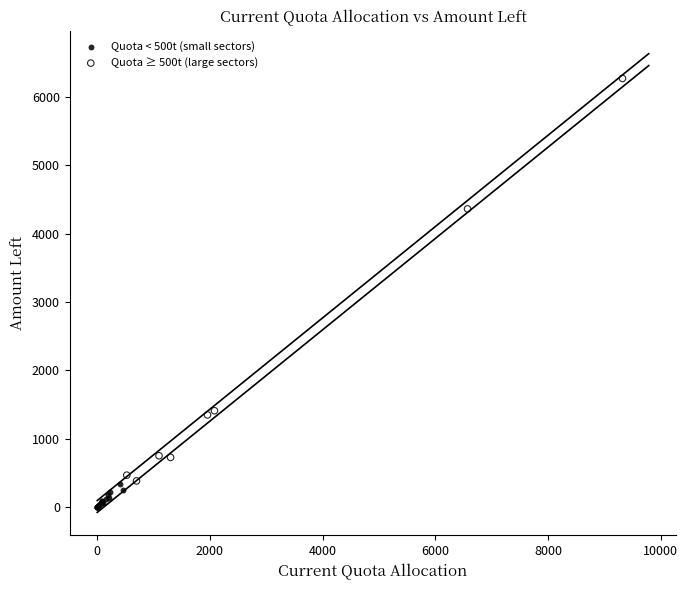

Which series has the widest spread of Y values?

Quota ≥ 500t (large sectors)